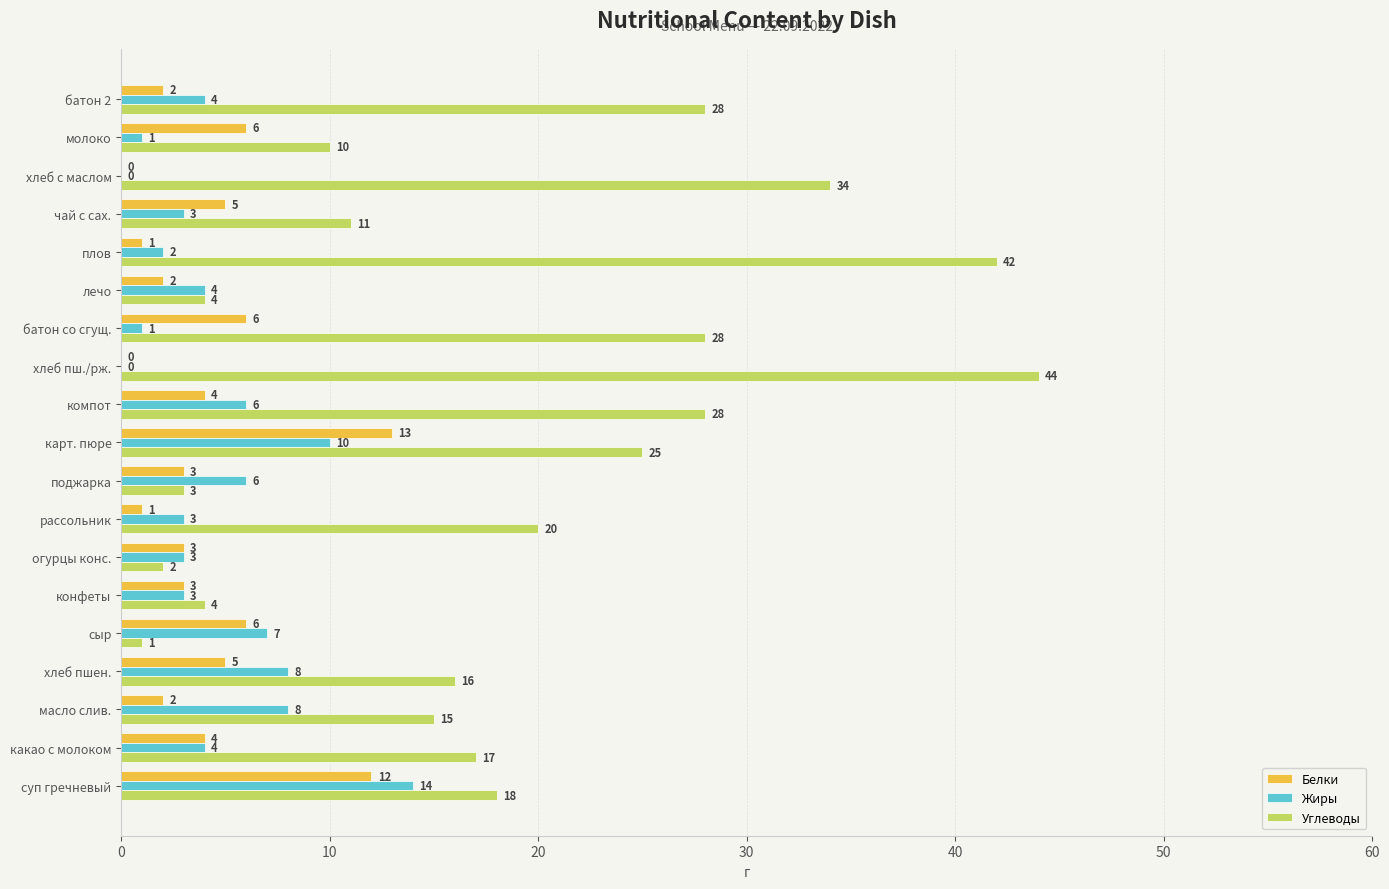

What is the sum of the Белки values at огурцы конс. and компот?

7